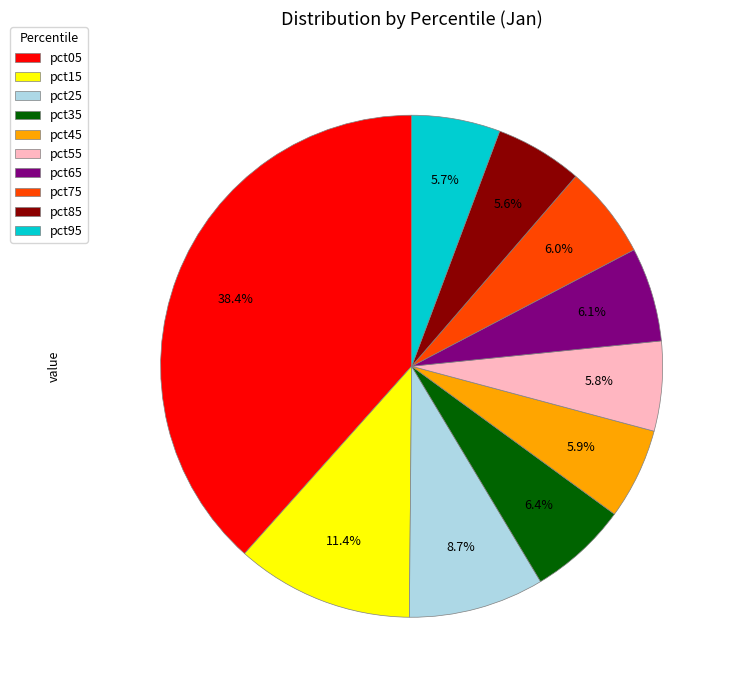

To the nearest percent, what is the difference between the largest and smallest slice percentages?

33%